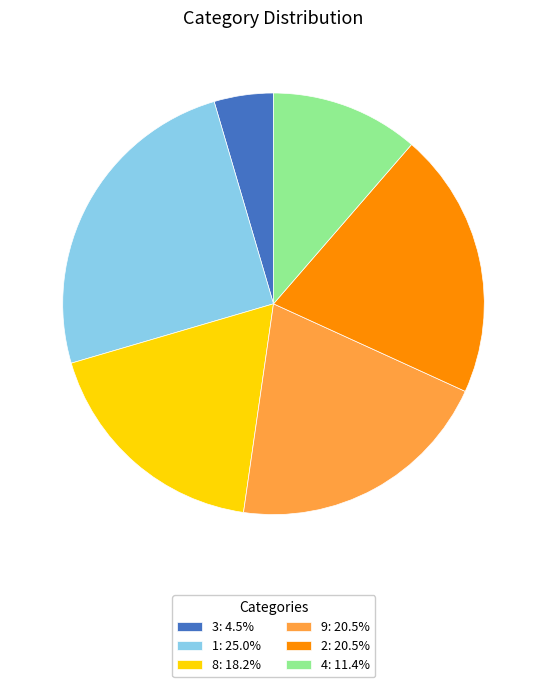

What is the ratio of the value at 2: 20.5% to the value at 8: 18.2%?

1.1